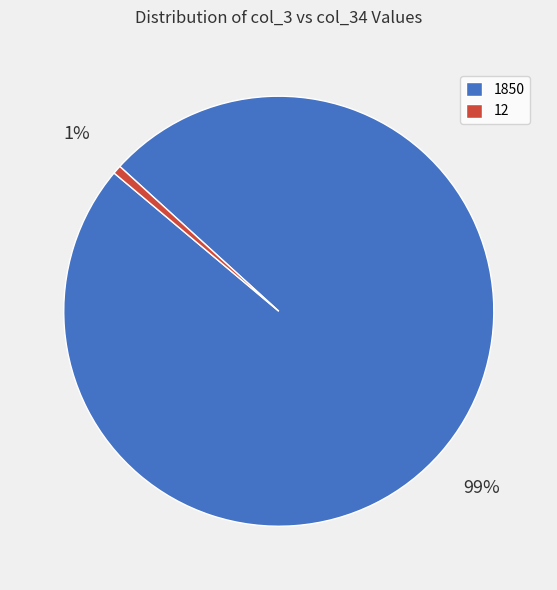

To the nearest percent, what is the average slice percentage?

50%